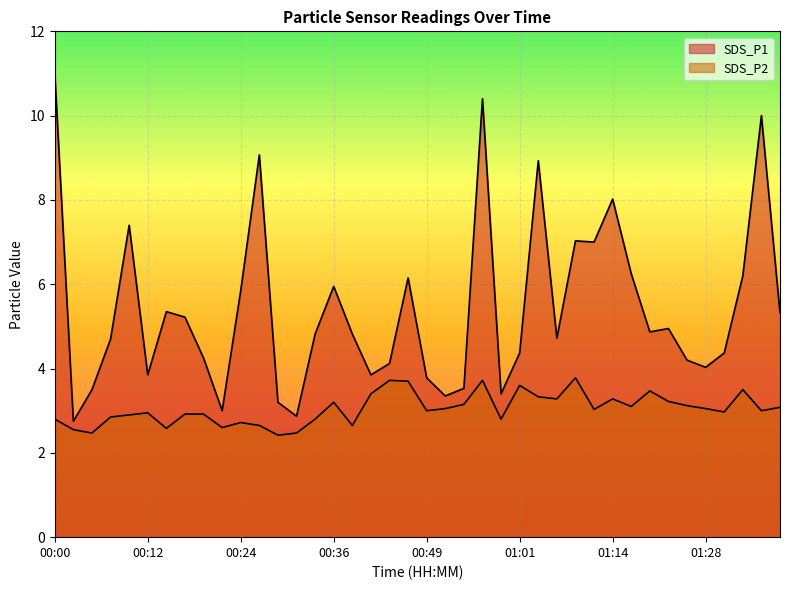

What position from the left is 01:03?

27